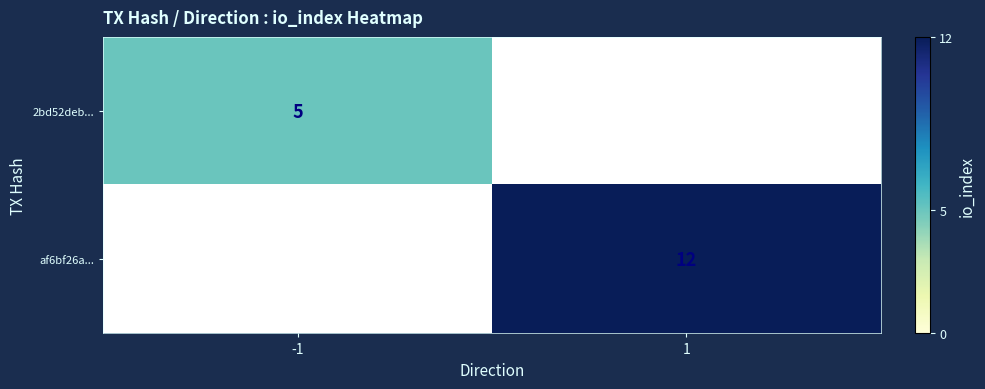

Is it true that 2bd52deb... equals 5 at -1?

True